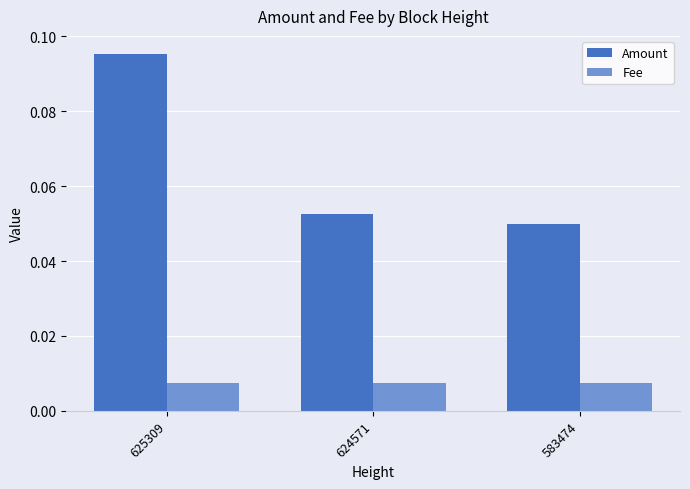

At 625309, list the series in order from smallest to largest.

Fee, Amount